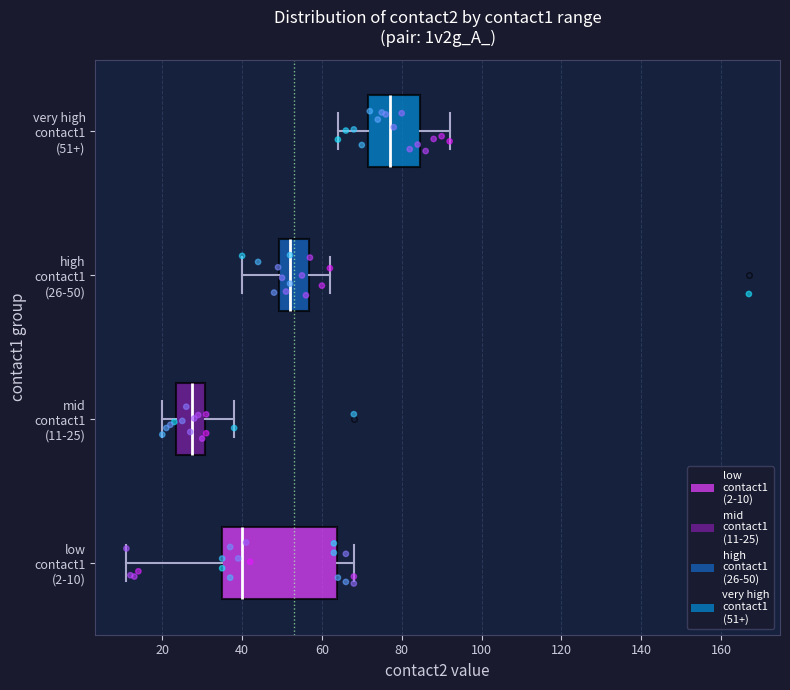

Reading bottom to top, read every box against the x-axis: the position of its median line, the range the box covers, and the ends of its whiskers. The values are not printed on the chart, so give them approximately, as read against the axis.

low contact1 (2-10): median 40, box 36 to 64, whiskers 12 to 68
mid contact1 (11-25): median 28, box 24 to 30, whiskers 20 to 38
high contact1 (26-50): median 52, box 50 to 56, whiskers 40 to 62
very high contact1 (51+): median 78, box 72 to 84, whiskers 64 to 92